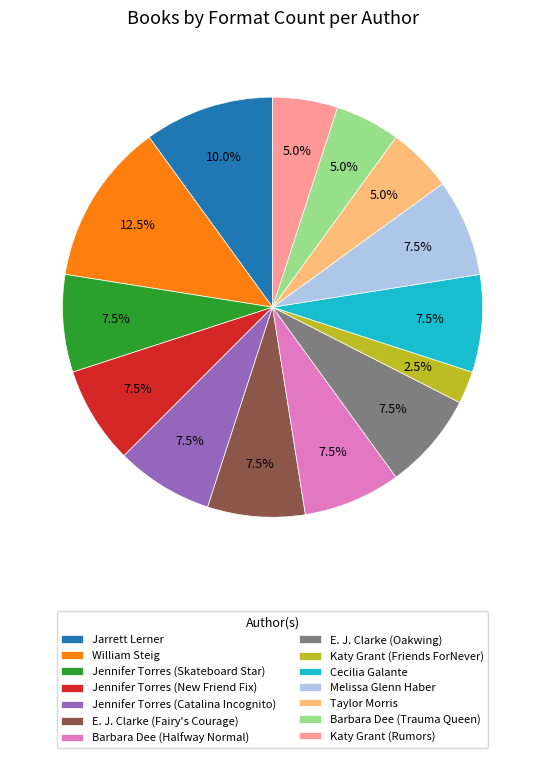

Combined, what portion of the pie is Jennifer Torres (Catalina Incognito) and Melissa Glenn Haber?

15.0%